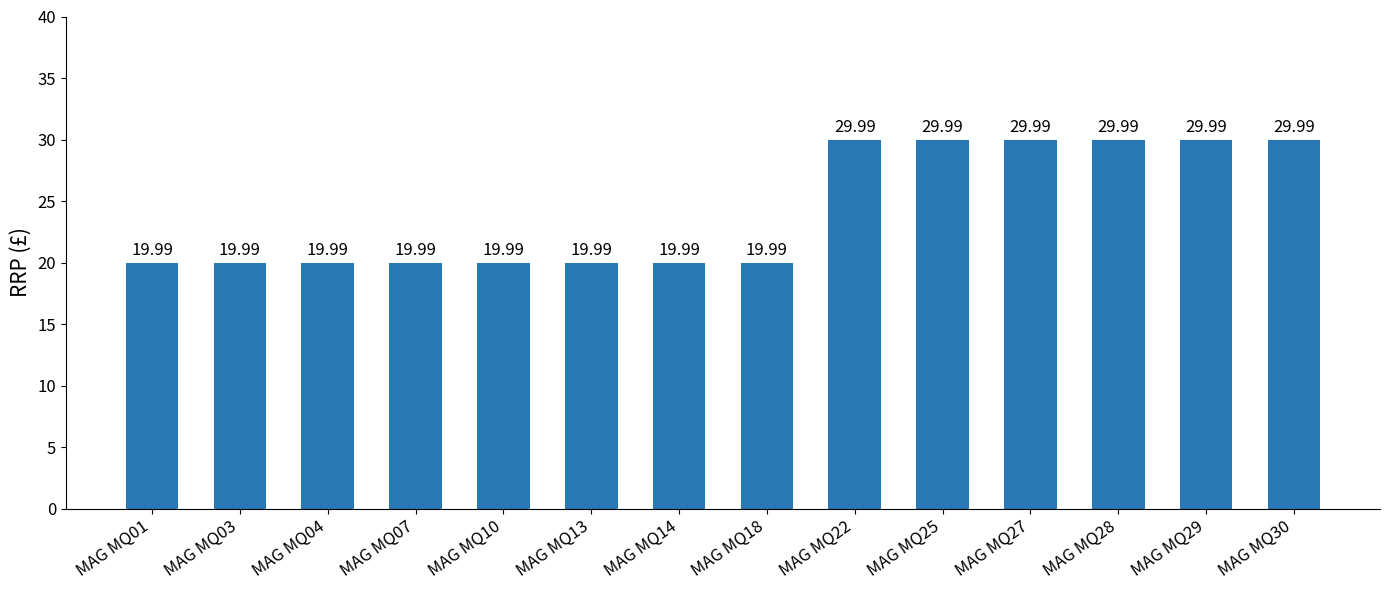

Reading left to right, what are all the values shown in this chart?

20.0	20.0	20.0	20.0	20.0	20.0	20.0	20.0	30.0	30.0	30.0	30.0	30.0	30.0